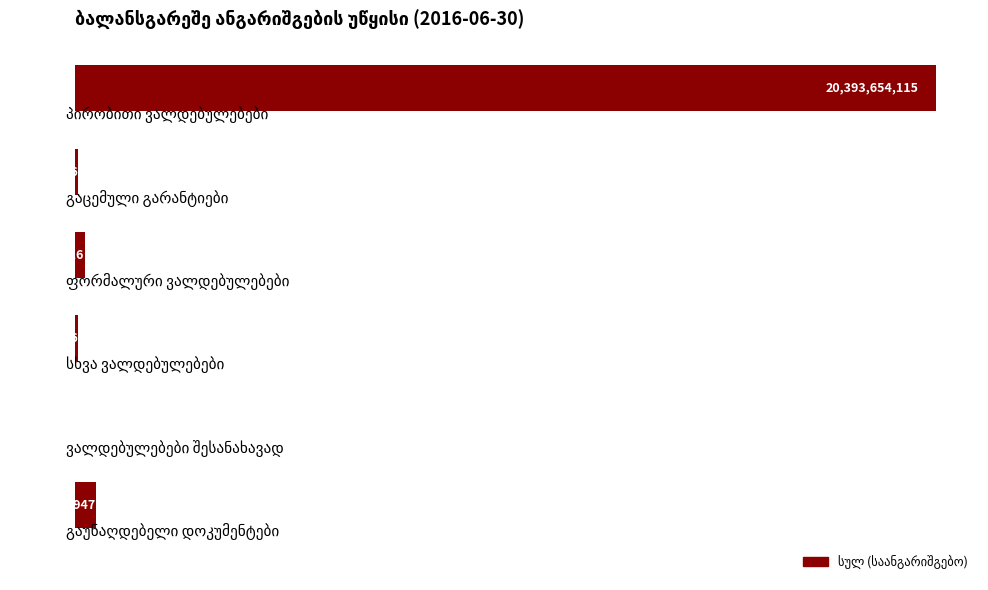

What is the sum of all values?

21281160571